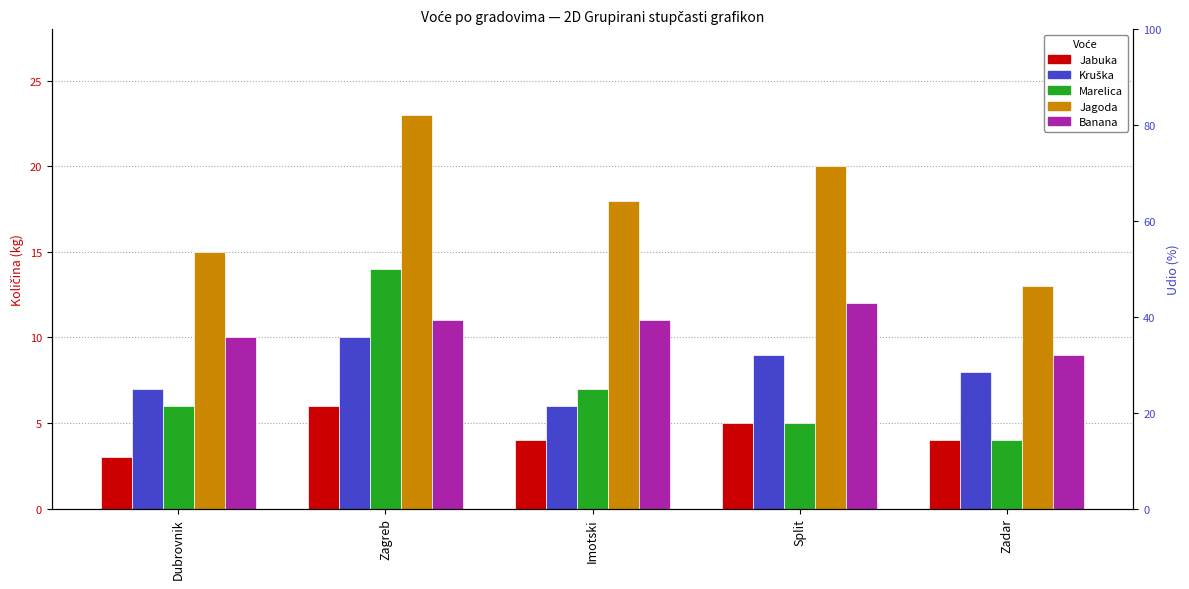

What is the sum of all Jabuka values?

22